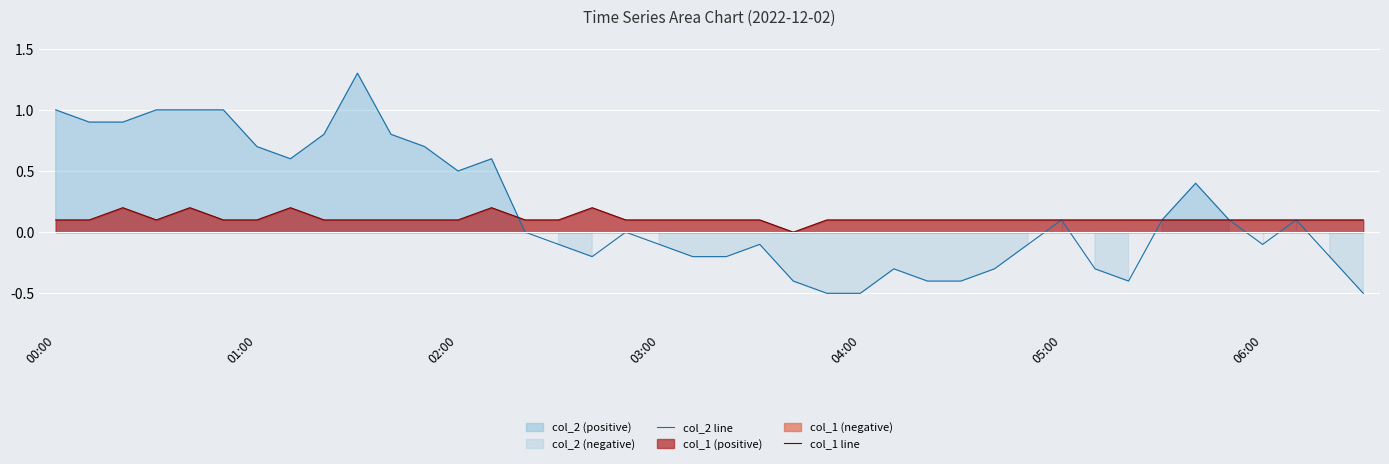

In col_1 line, how many points are higher than both neighbors (excluding endpoints)?

5